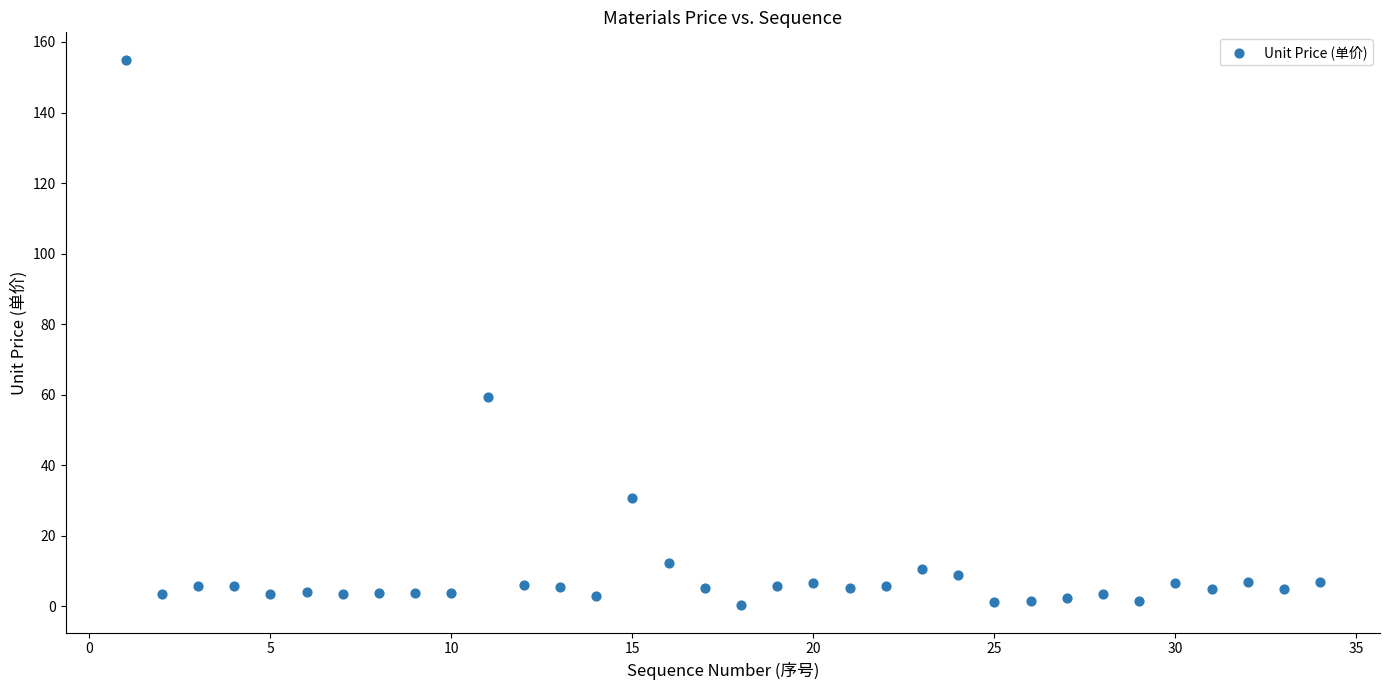

What Y value in the scatter plot is closest to 77?

59.4